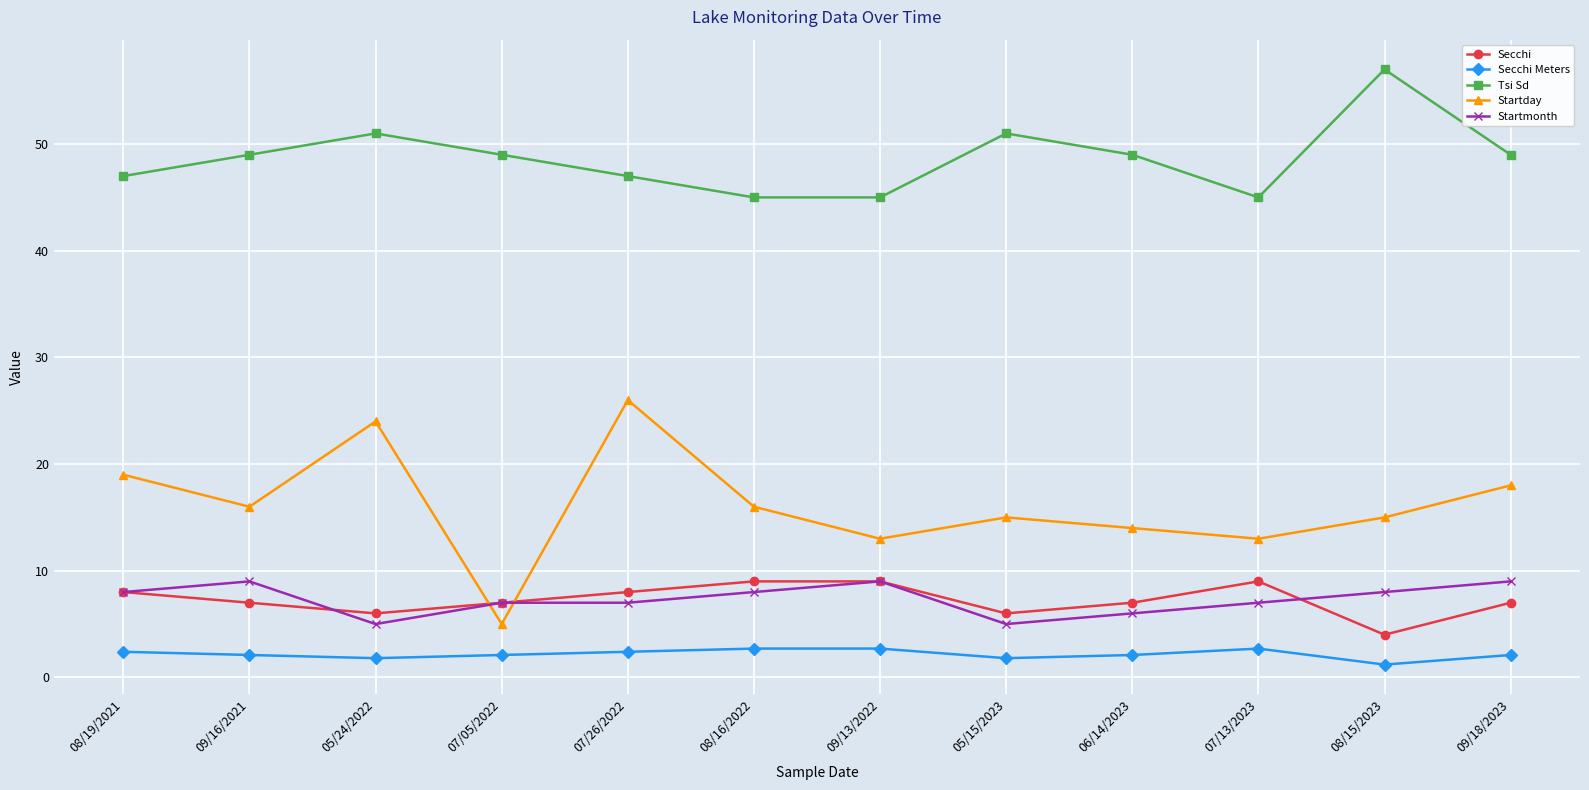

Which series changed the most between 07/13/2023 and 09/18/2023?

Startday